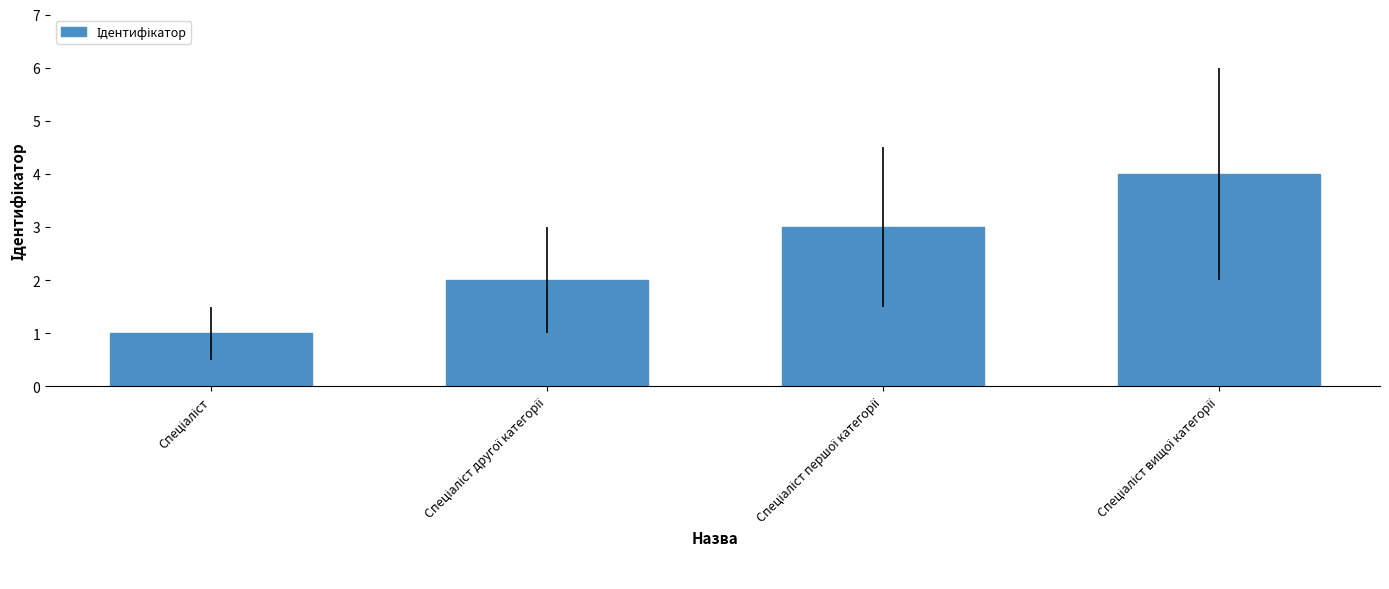

What is the difference between the maximum and minimum values?

3